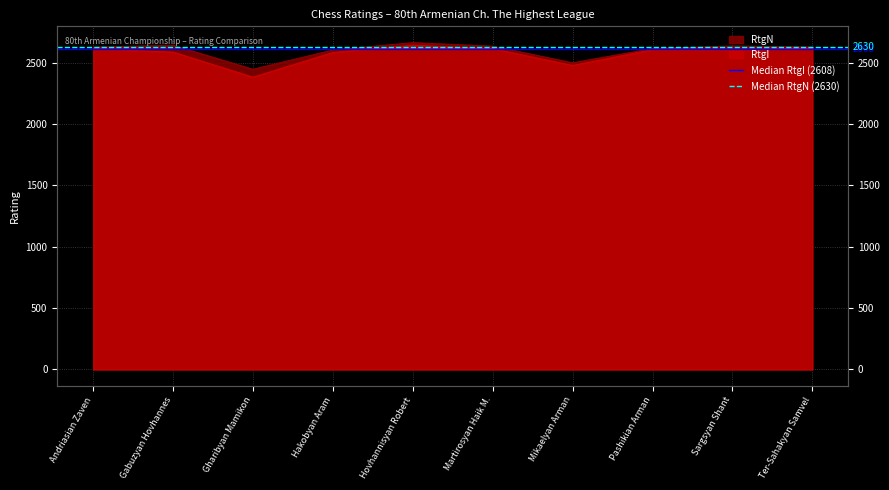

Is it true that Median RtgI (2608) equals 2608 at Gabuzyan Hovhannes?

True